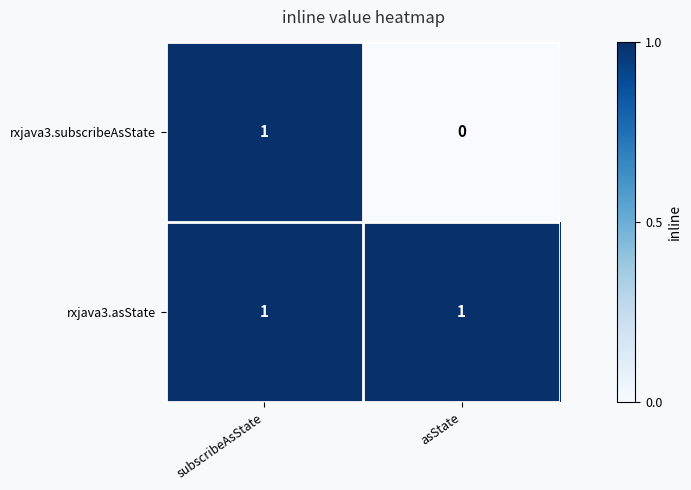

Rank the series at asState from lowest to highest value.

rxjava3.subscribeAsState, rxjava3.asState